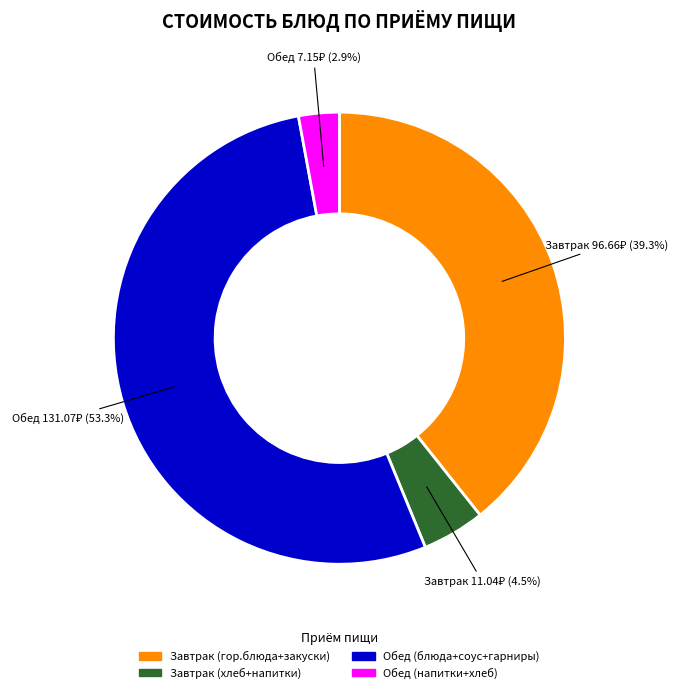

Does any single category account for the majority?

Yes